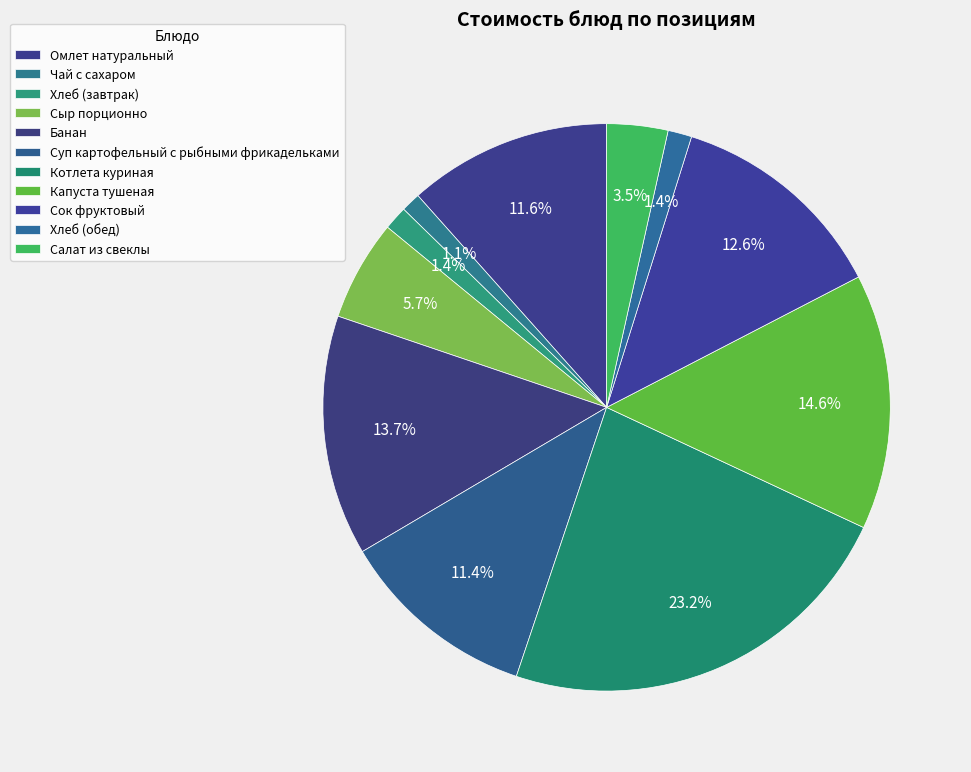

How much of the chart is everything except Омлет натуральный?

88.4%